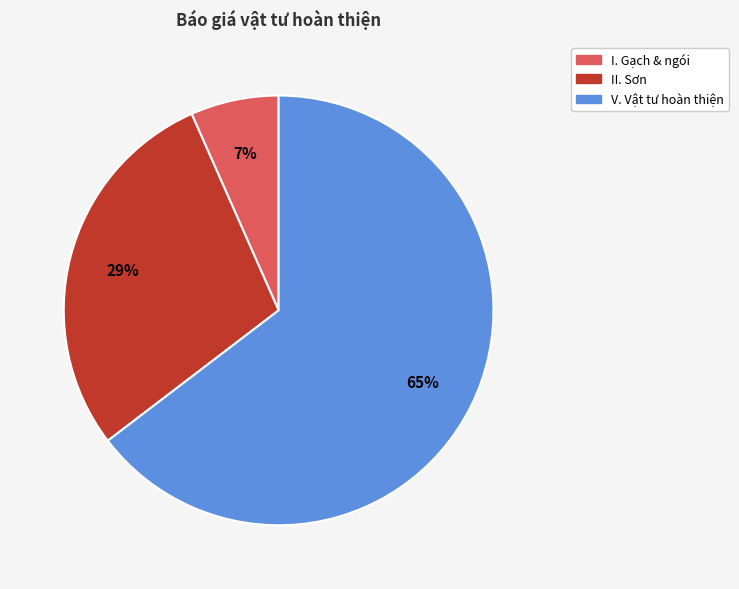

To the nearest percent, what portion does II. Sơn represent?

29%